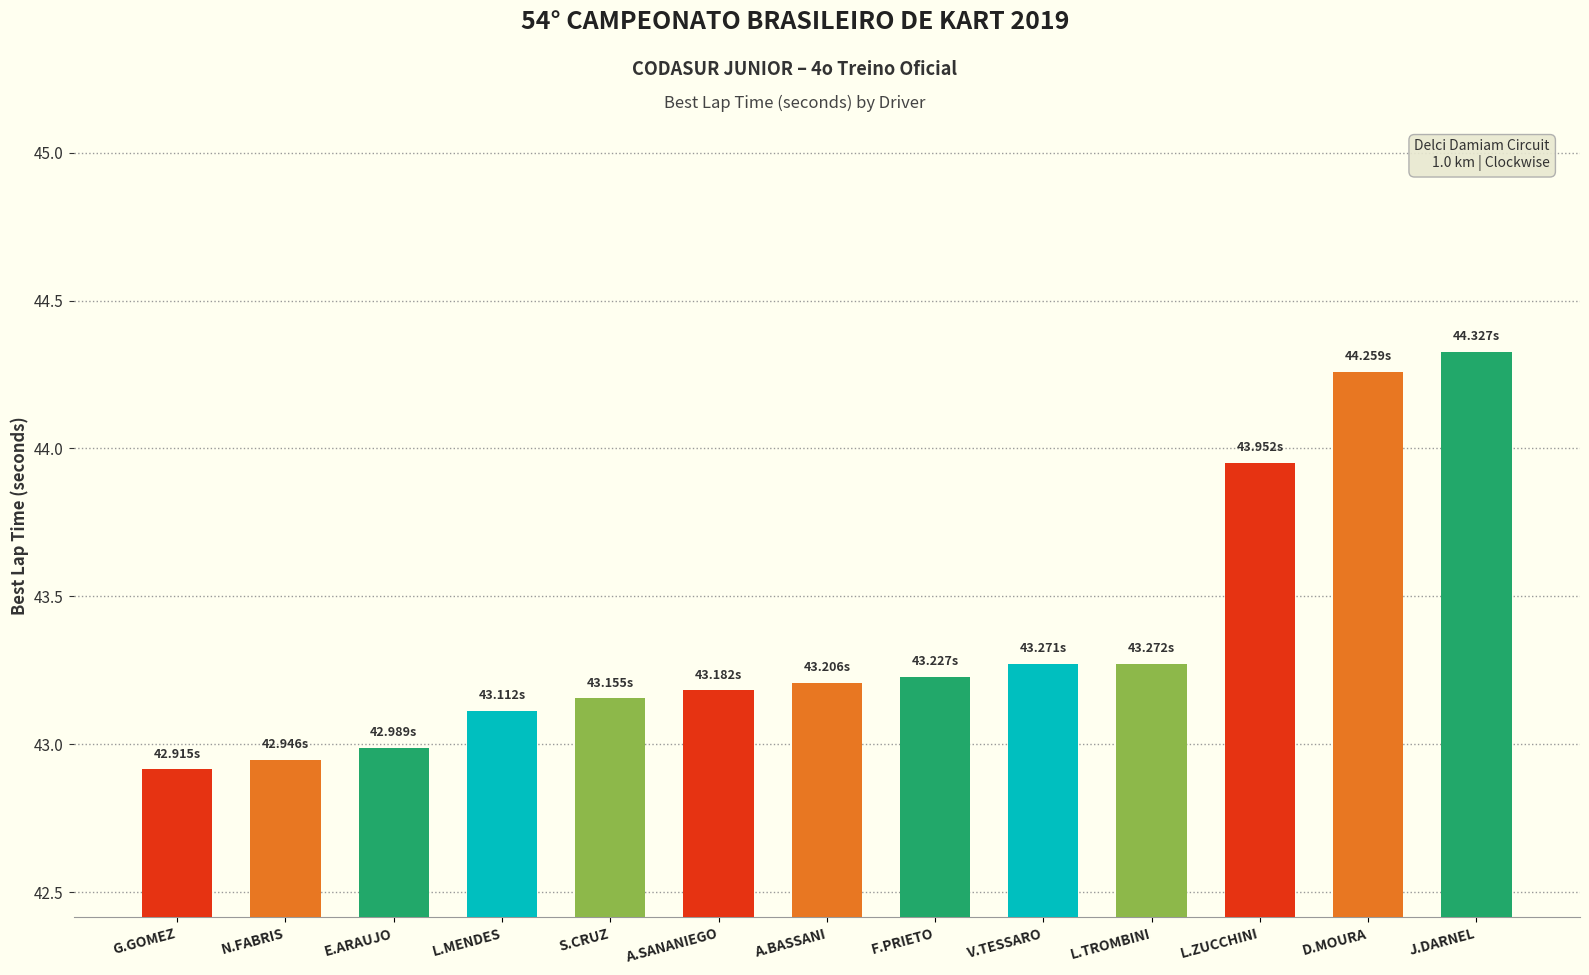

Which category has the highest value across all series?

J.DARNEL